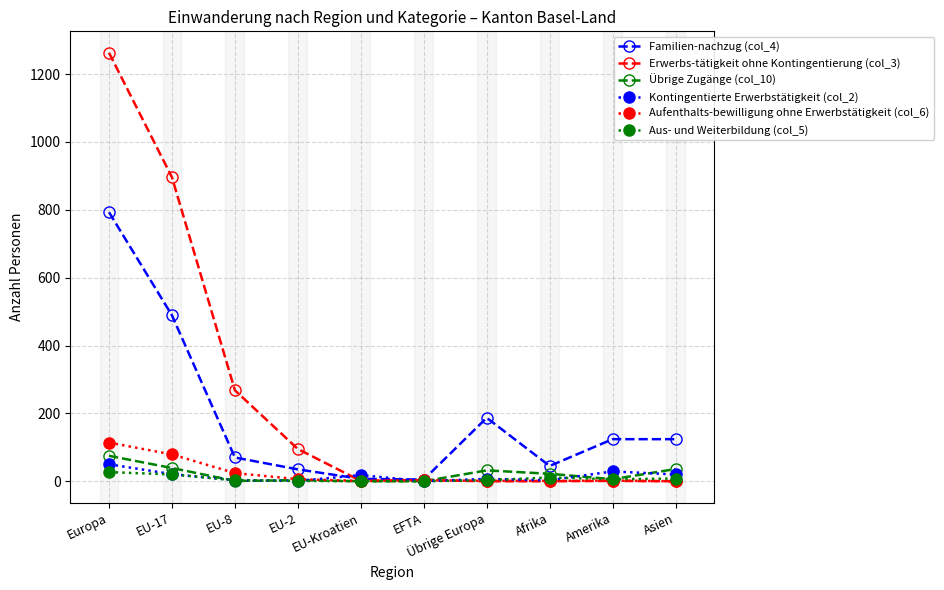

What is the label of the 7th point from the left?

Übrige Europa